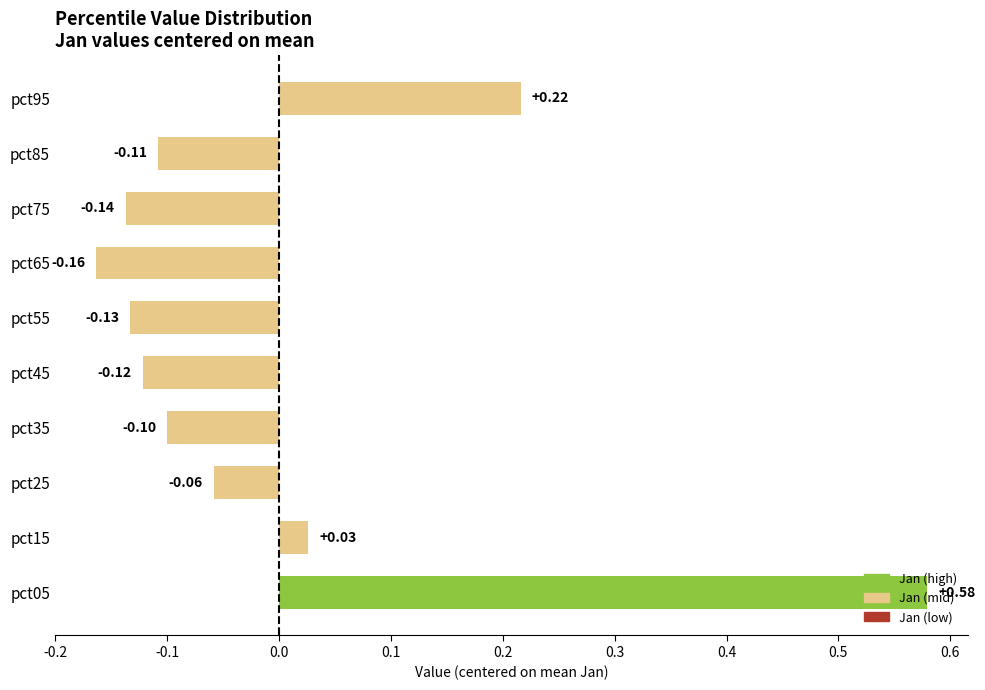

At which category does the chart reach its peak across all series?

pct05